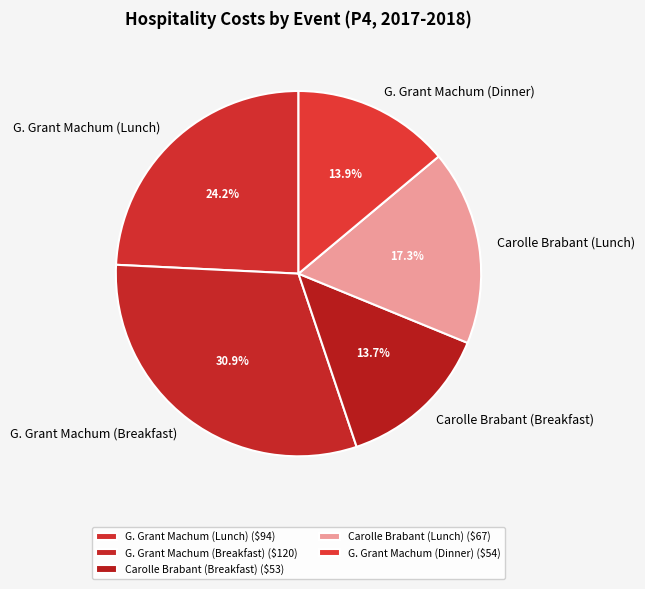

To the nearest percent, what portion does Carolle Brabant (Lunch) represent?

17%